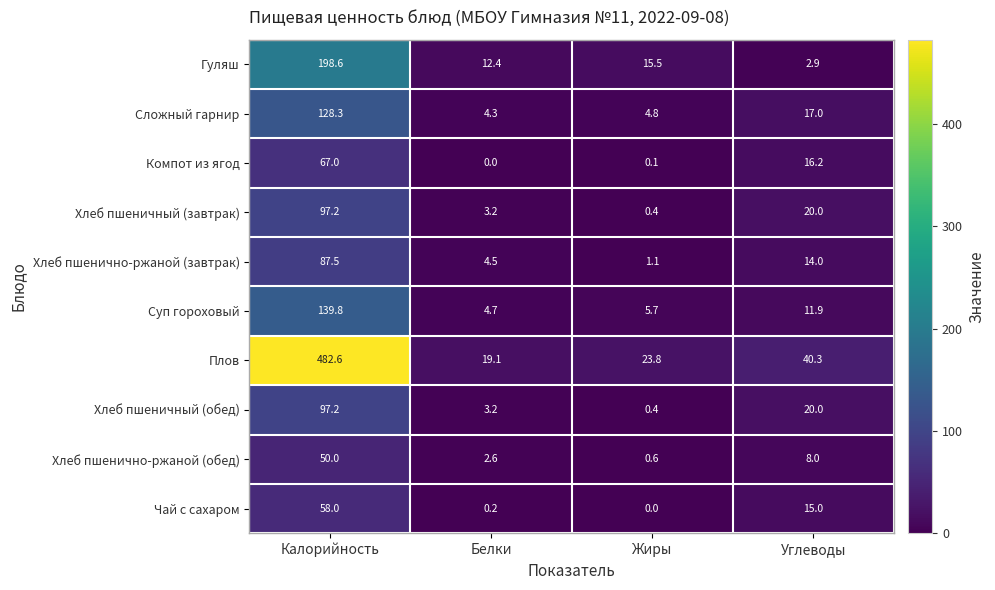

How many categories are shown in the chart?

4